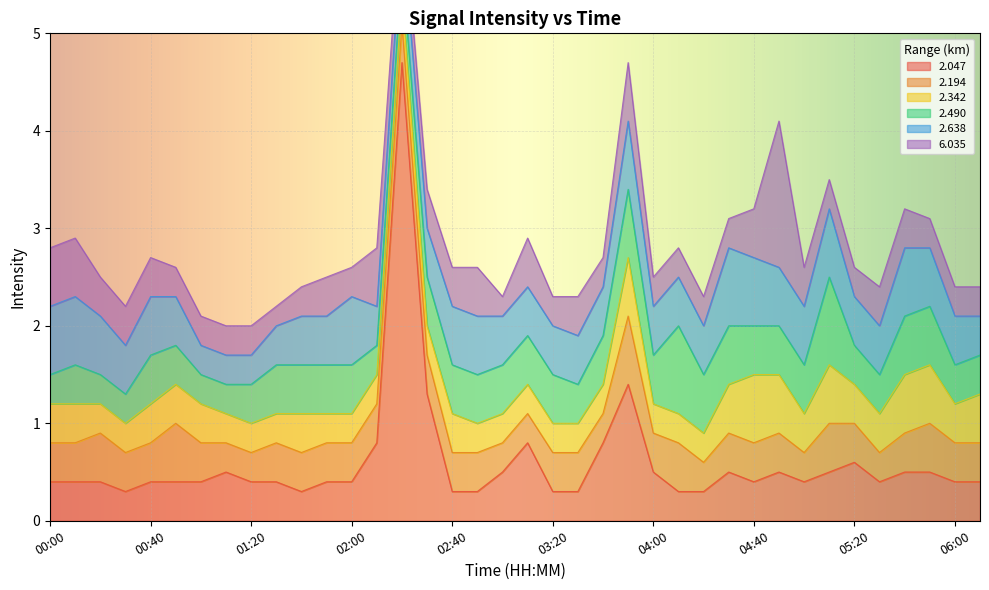

Which series ends up on top after the final intersection of 6.035 and 2.638?

2.638